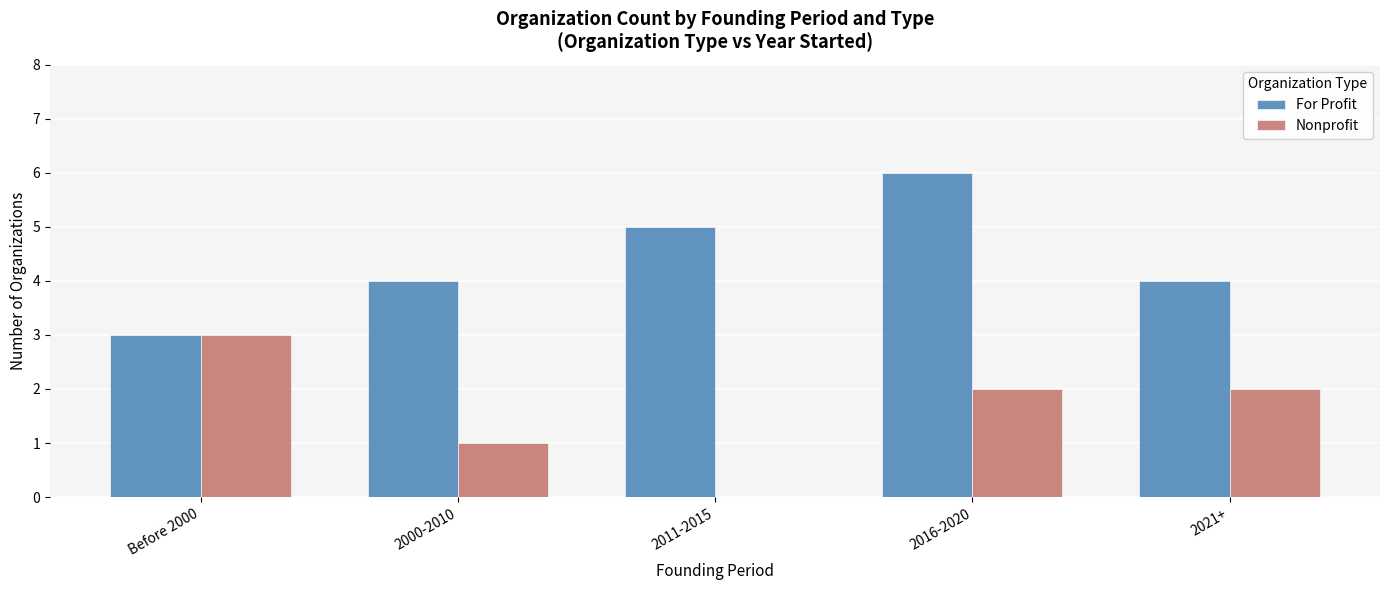

The value of For Profit at 2011-2015 is 2. True or false?

False